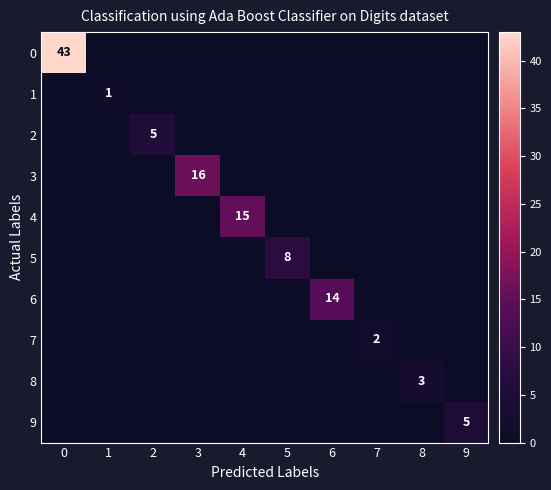

Which has a higher value, 8 or 2?

8